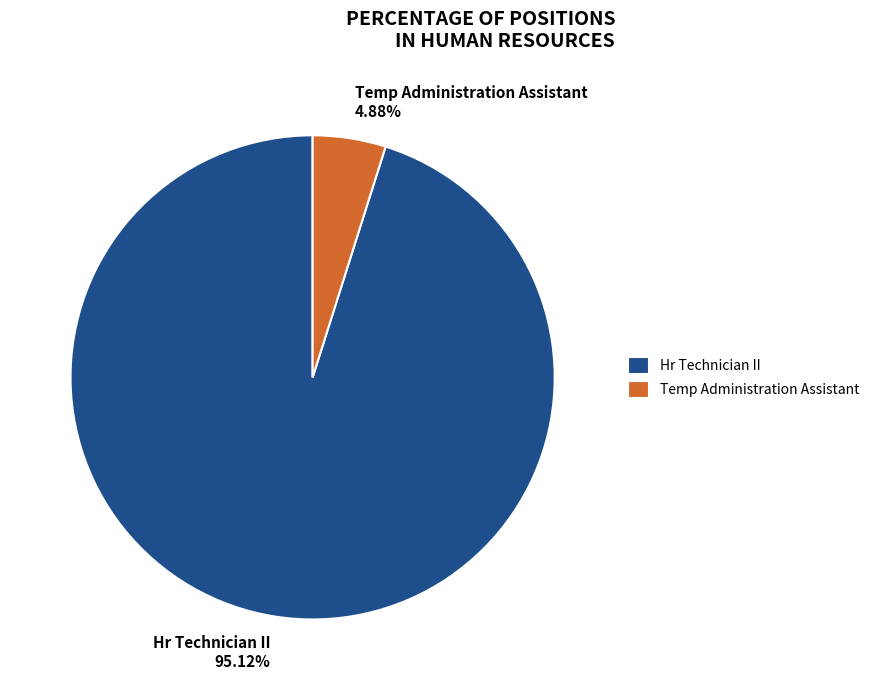

To the nearest percent, what is the difference between the Temp Administration Assistant and Hr Technician II slice percentages?

90%